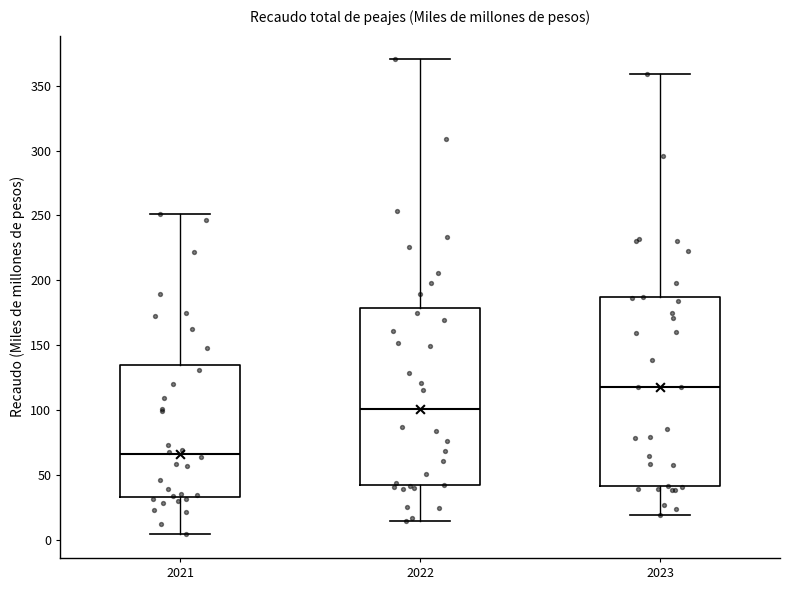

Comparing the boxes themselves (not the whiskers), which one is the tallest?

2023